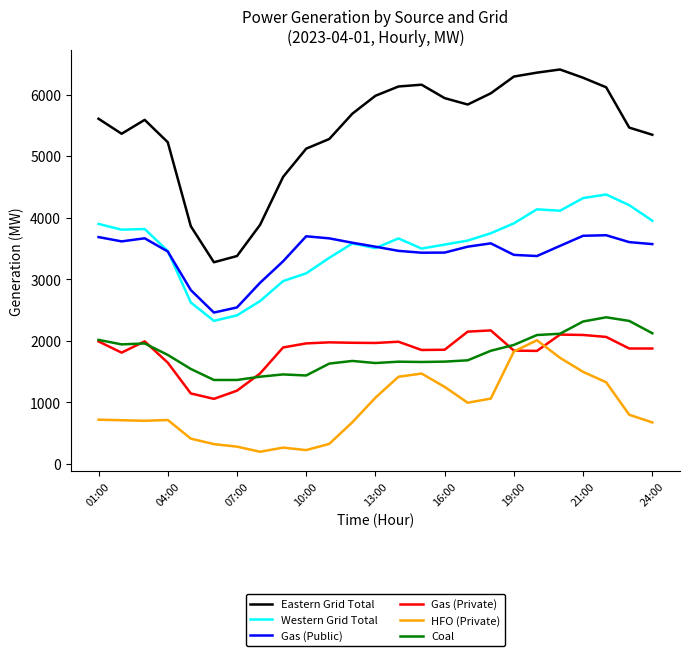

Which series has the largest range (max minus min)?

Eastern Grid Total